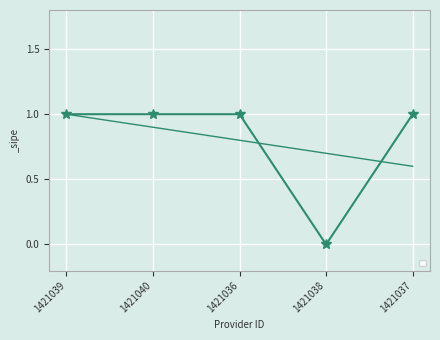

Which has a higher value, 1421040 or 1421039?

1421040